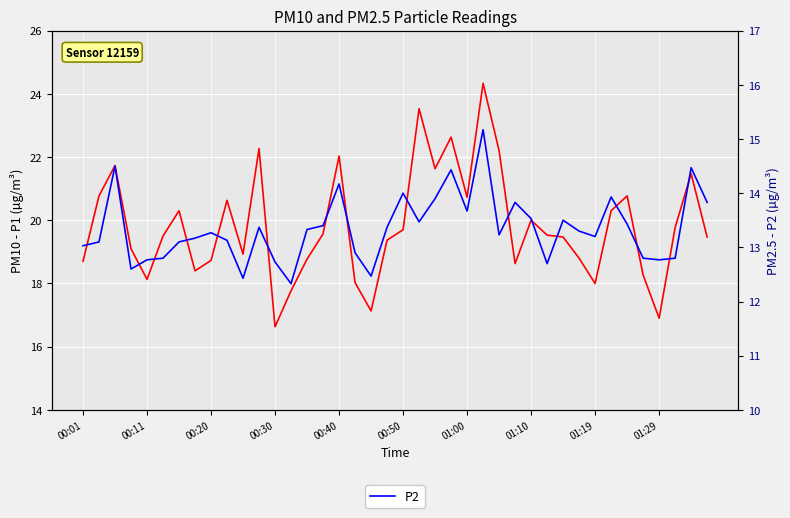

What is the difference between the maximum and minimum values in the P1 series?

7.7